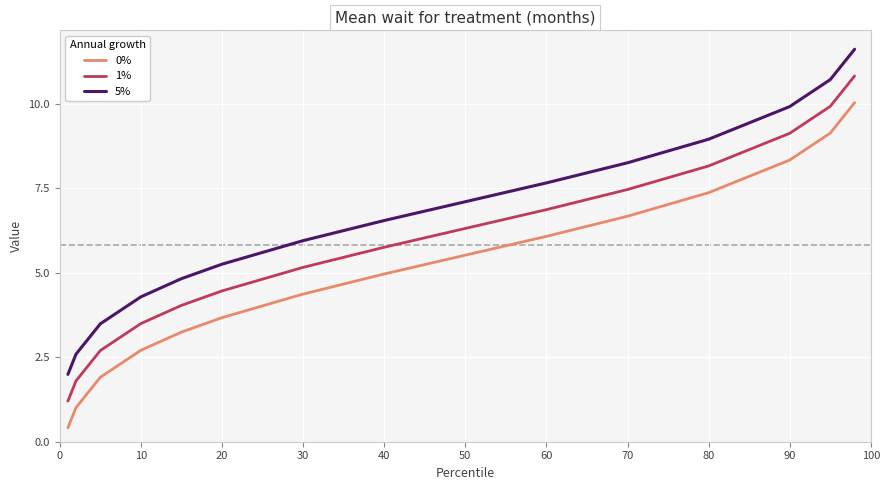

Which series has the largest total across all categories?

5%